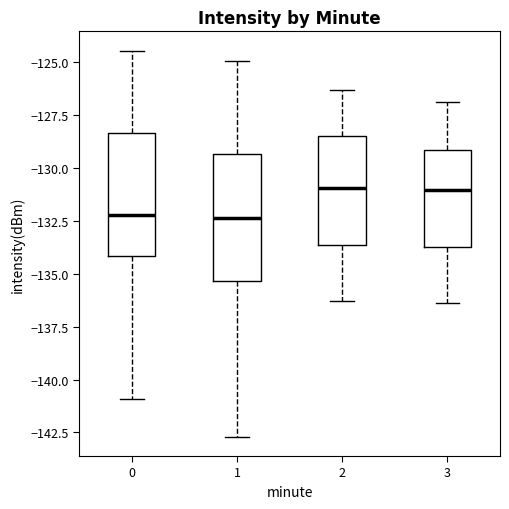

Where does the lower whisker of the box at x = 1 end on the y-axis? The values are not printed on the chart, so give them approximately, as read against the axis.

-142.5